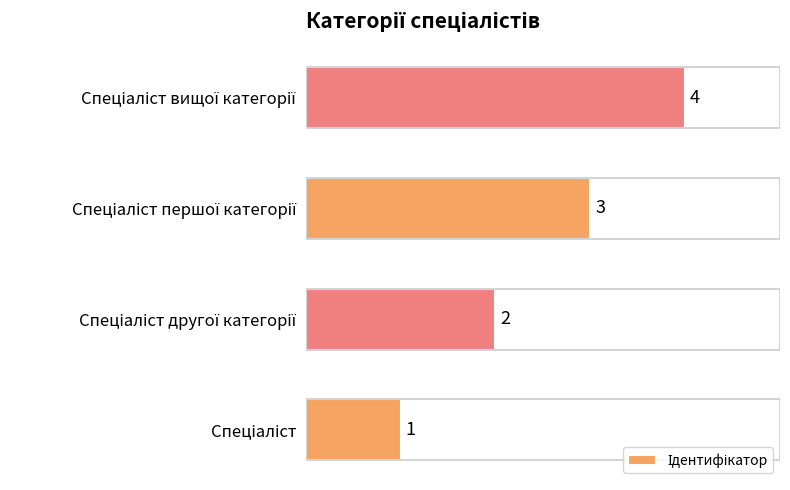

What is the greatest value displayed?

4